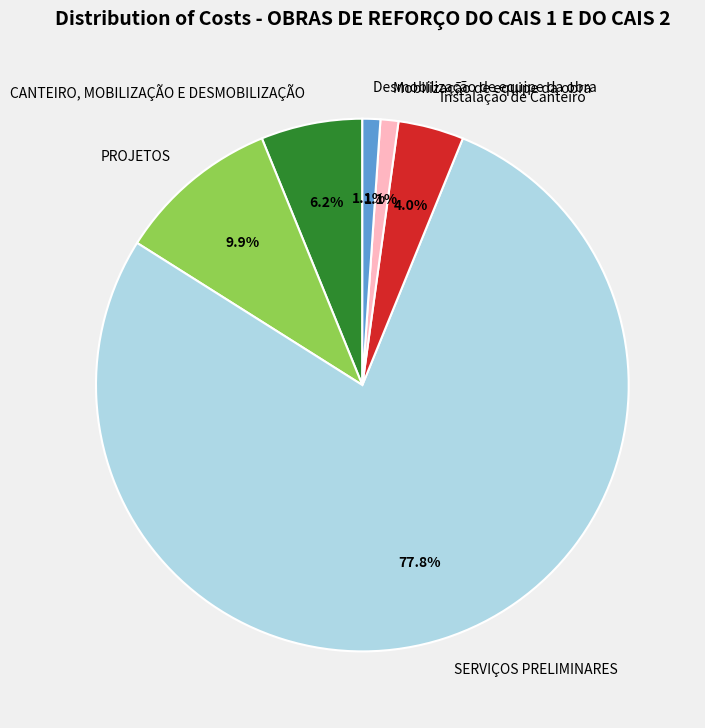

Do Desmobilização de equipe da obra and PROJETOS together represent more than half of the pie?

No